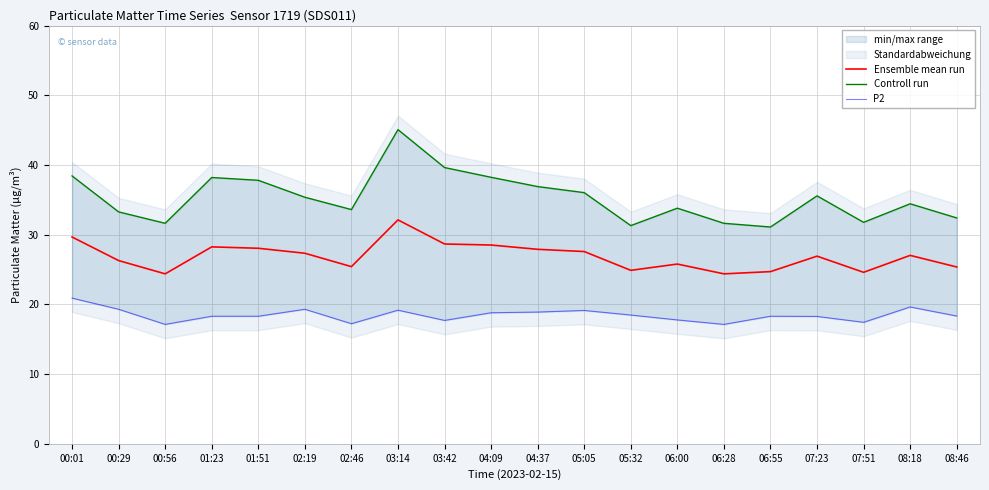

Rank the categories by Ensemble mean run value from lowest to highest.

00:56, 06:28, 07:51, 06:55, 05:32, 08:46, 02:46, 06:00, 00:29, 07:23, 08:18, 02:19, 05:05, 04:37, 01:51, 01:23, 04:09, 03:42, 00:01, 03:14